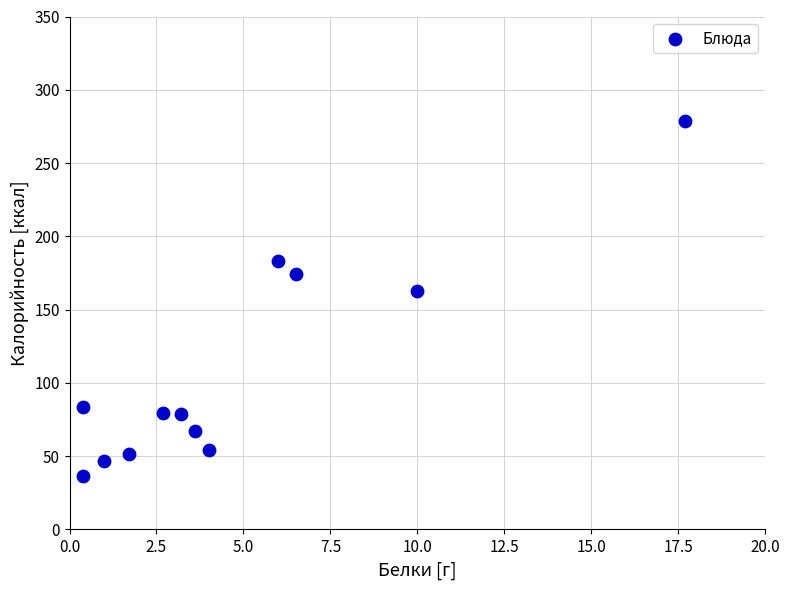

What Y value in the scatter plot is closest to 157?

163.0